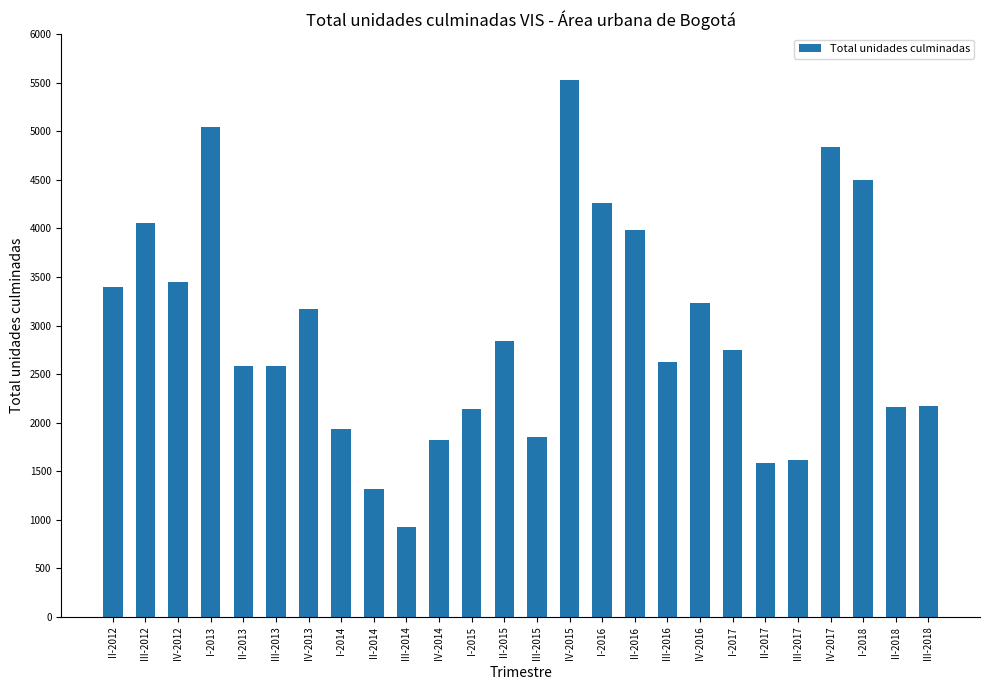

What is the difference between the values at II-2016 and I-2017?

1235